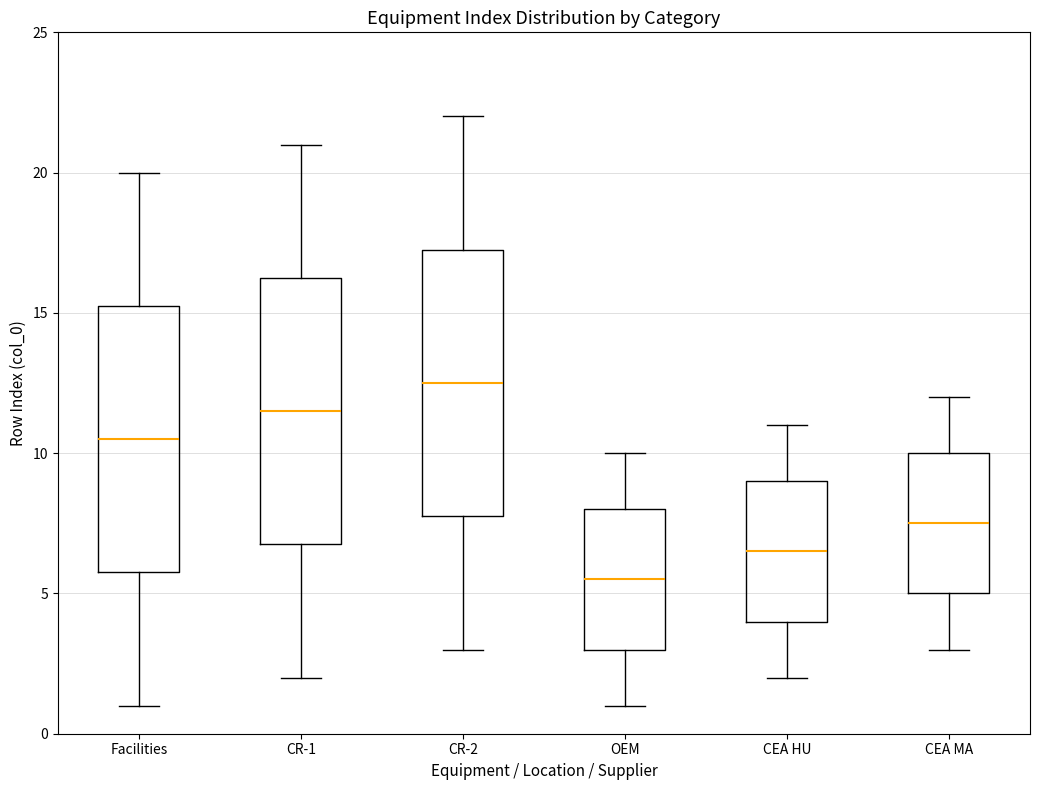

Where does the lower whisker of the box for CEA MA end on the y-axis? The values are not printed on the chart, so give them approximately, as read against the axis.

3.0